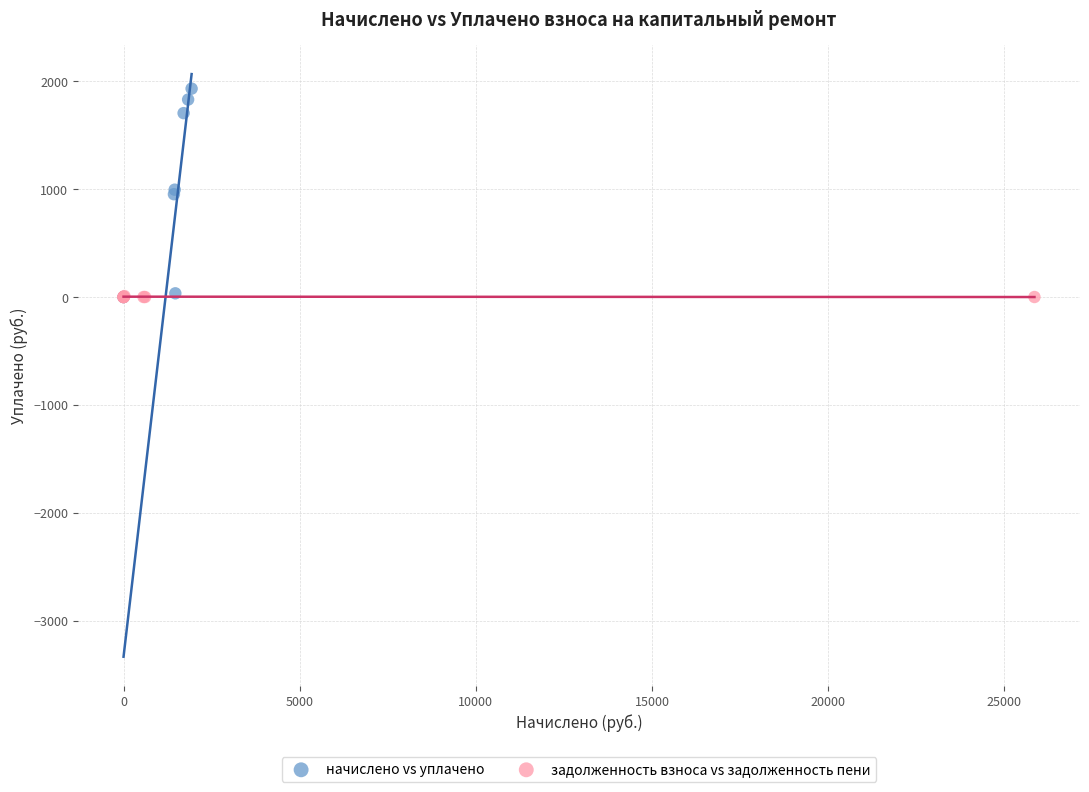

Which series reaches the maximum Y coordinate?

начислено vs уплачено